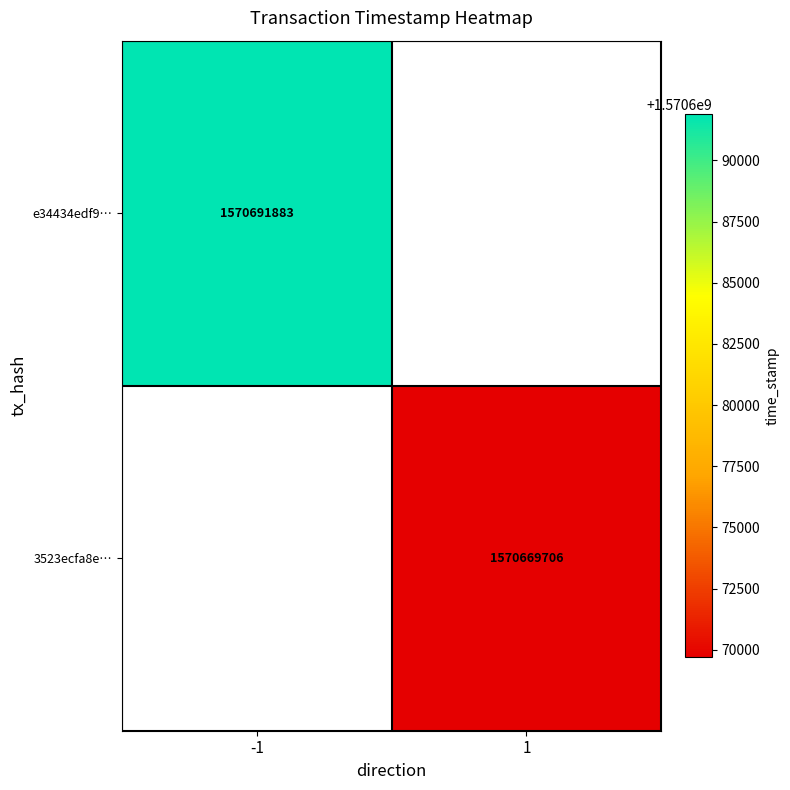

The value of 3523ecfa8e… at 1 is 737548422. True or false?

False